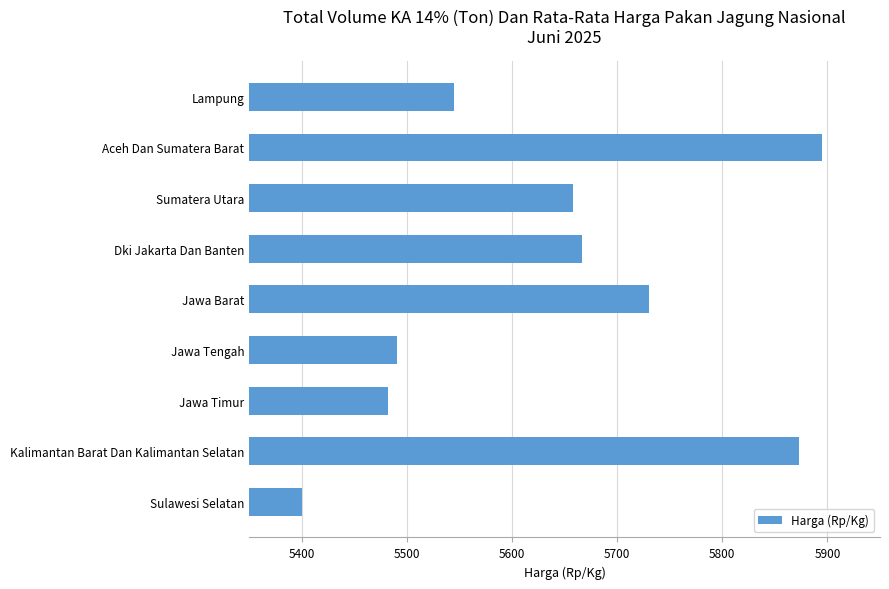

What is the average value?

5637.9